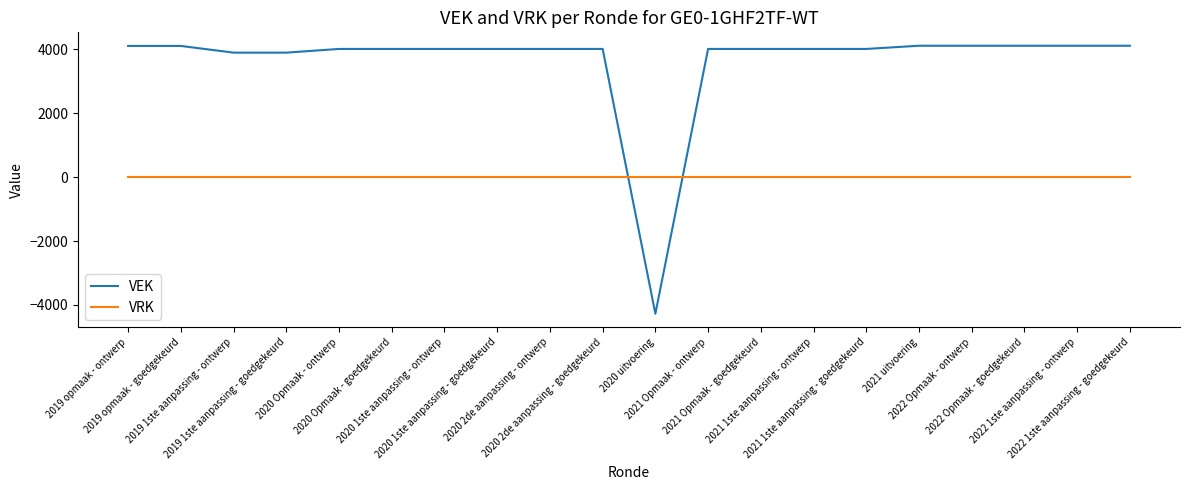

What are all the series names shown in the legend?

VEK, VRK